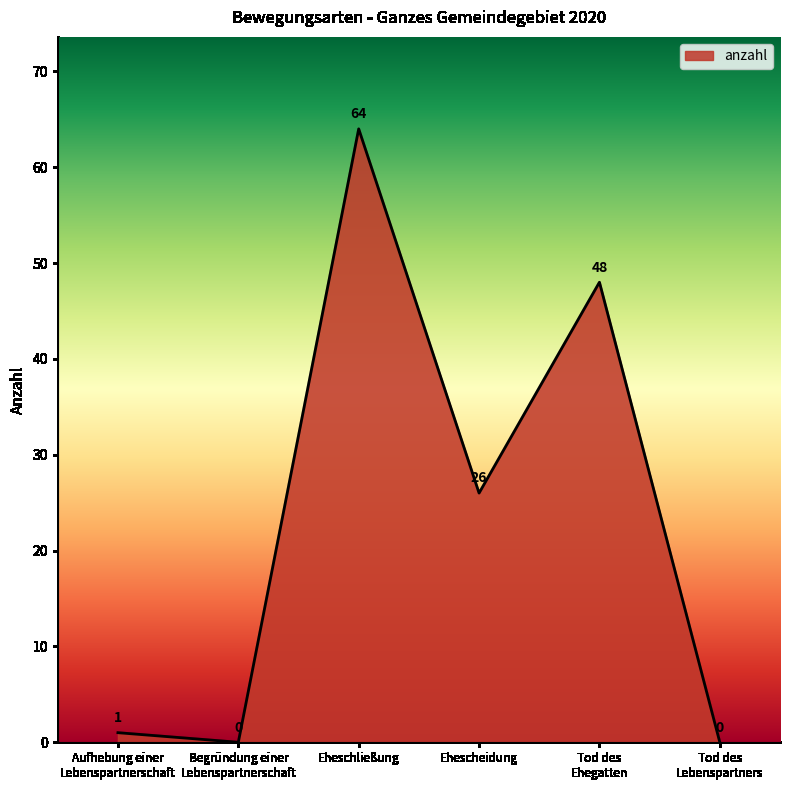

Which has a higher value, Tod des
Lebenspartners or Ehescheidung?

Ehescheidung